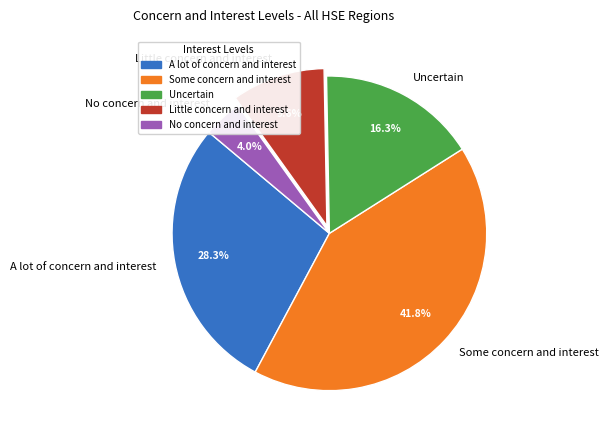

To the nearest percent, what portion does No concern and interest represent?

4%